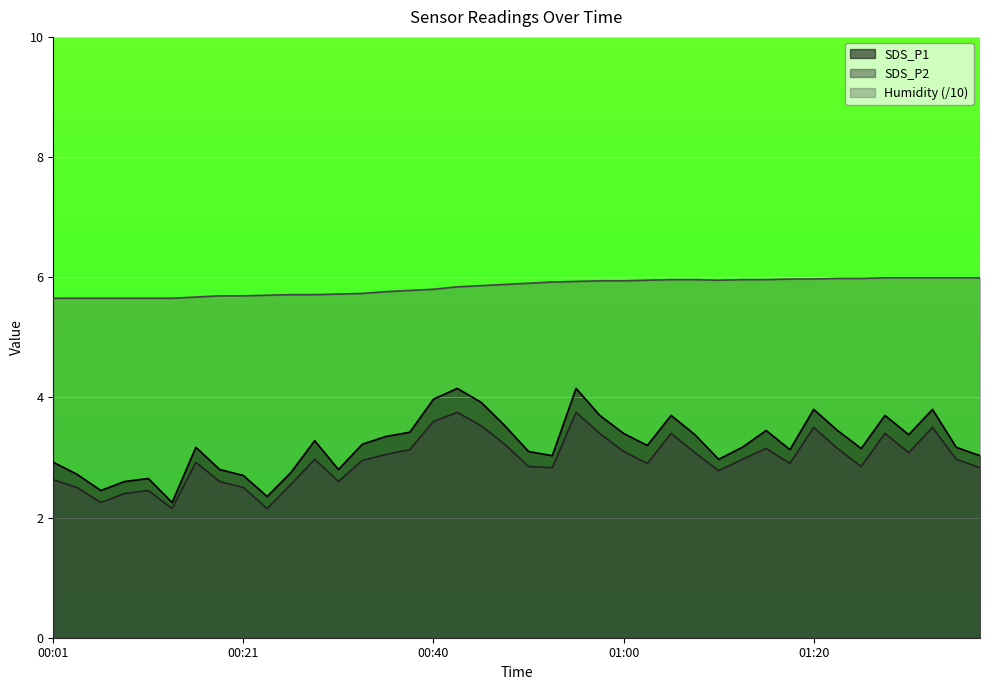

What is the spread (max minus min) of values at 00:23?

3.6